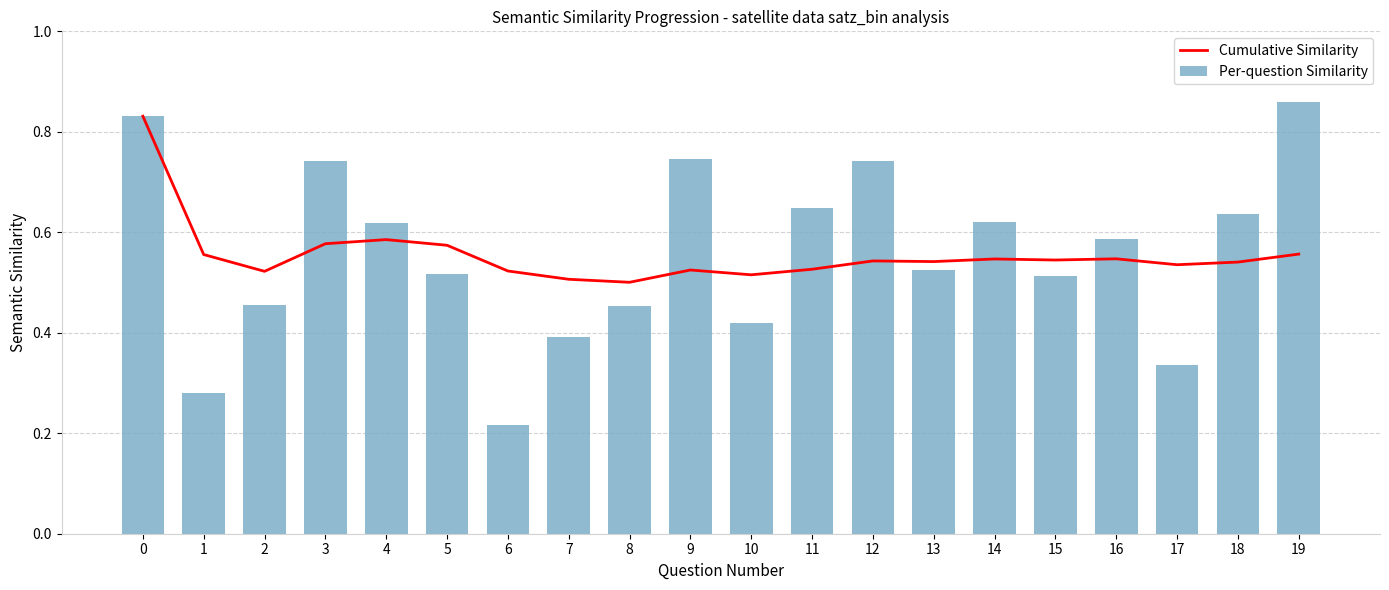

How many categories are shown in the chart?

20